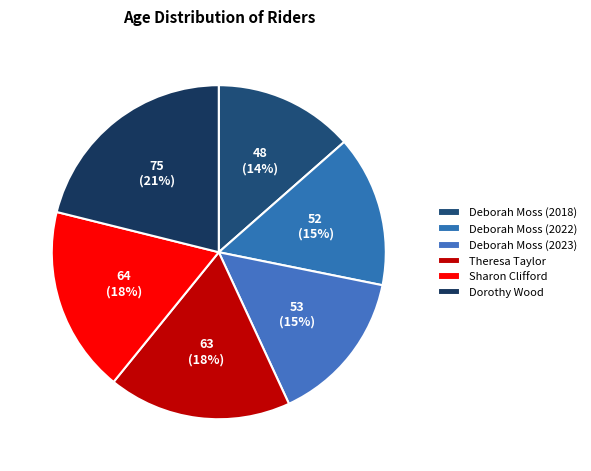

Approximately how many times larger is the value at Deborah Moss (2022) compared to Sharon Clifford?

0.8